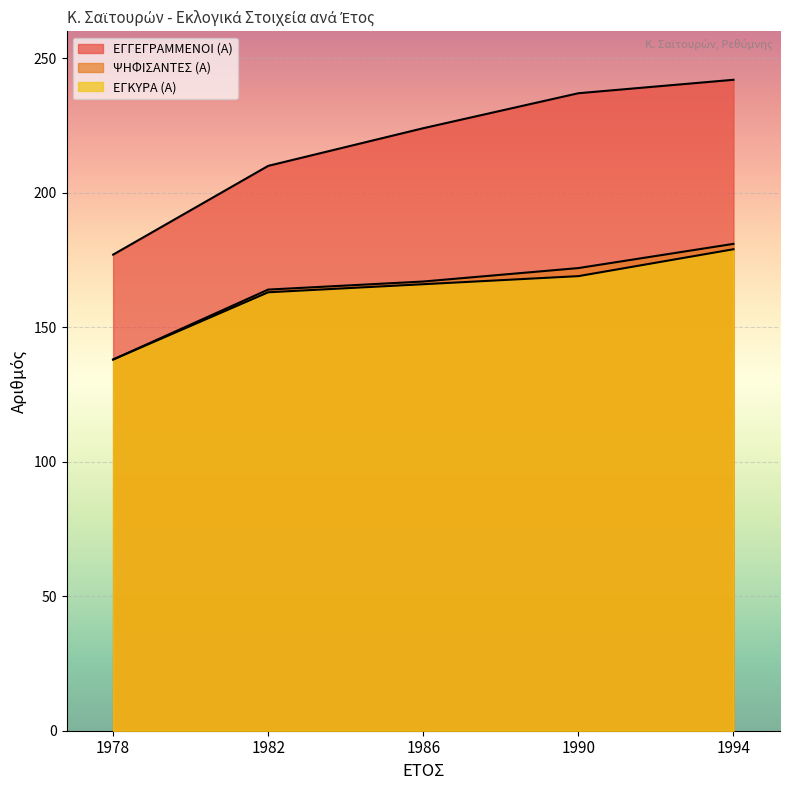

What is the sum of the ΕΓΓΕΓΡΑΜΜΕΝΟΙ (Α) values at 1986 and 1982?

434